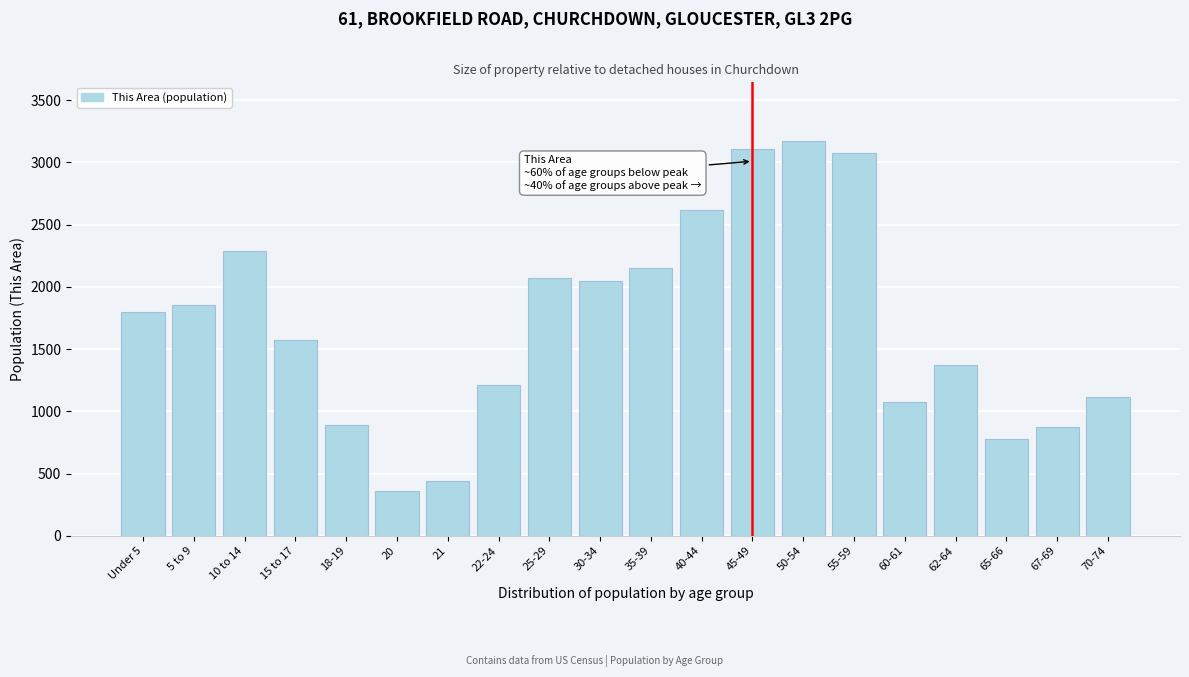

Reading right to left, extract all data points from this chart.

70-74=1112	67-69=873	65-66=777	62-64=1375	60-61=1071	55-59=3078	50-54=3167	45-49=3110	40-44=2620	35-39=2153	30-34=2049	25-29=2071	22-24=1207	21=437	20=361	18-19=892	15 to 17=1574	10 to 14=2284	5 to 9=1850	Under 5=1798